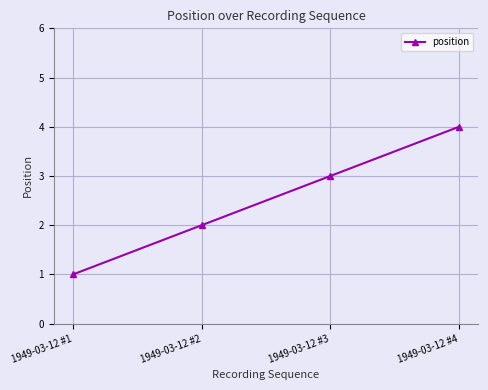

Does the chart have visible grid lines?

Yes